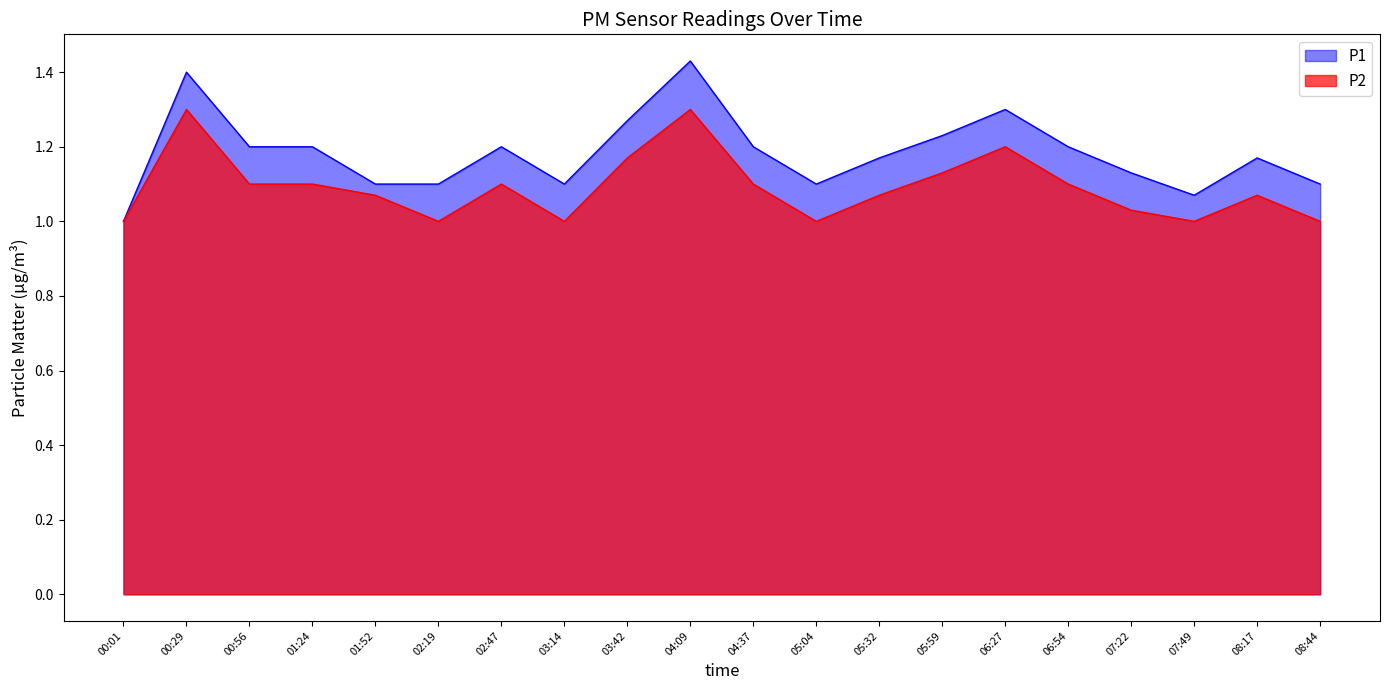

What is the difference between the maximum and minimum values in the P2 series?

0.3